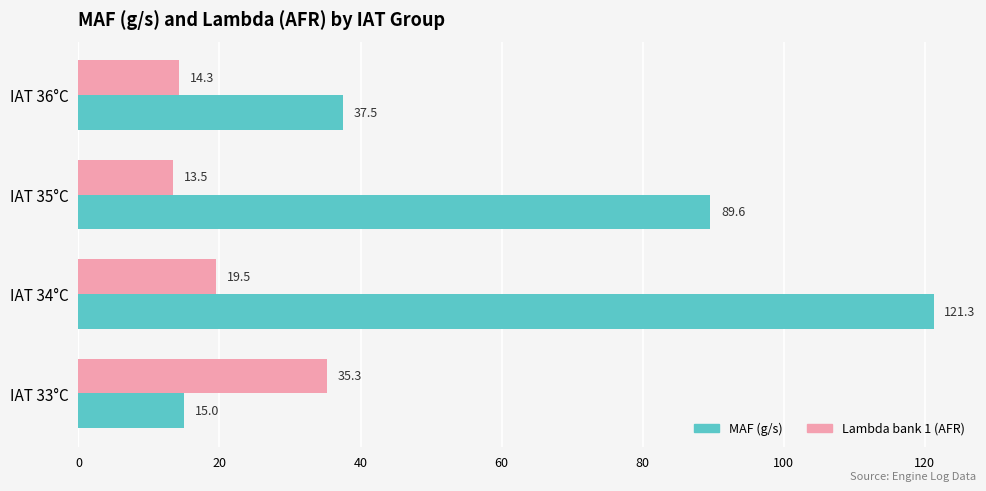

What is the difference between the highest and lowest values at IAT 36°C?

23.2